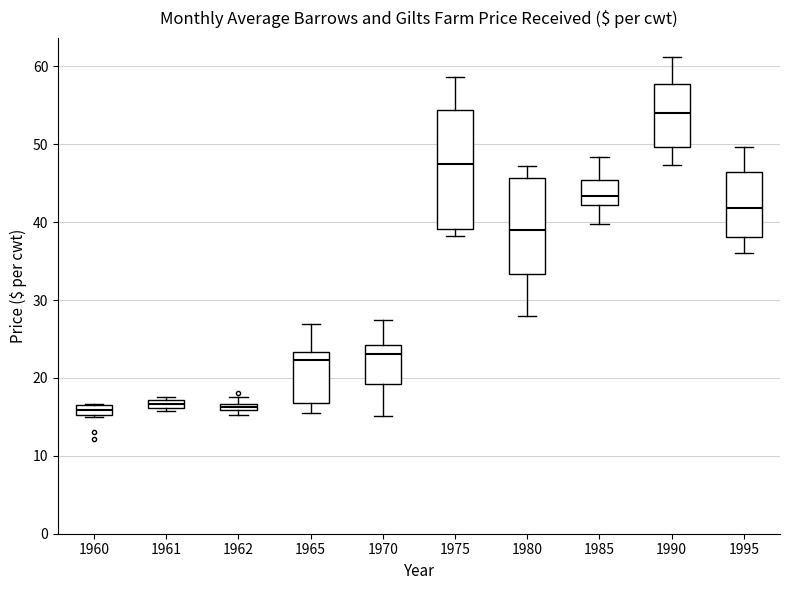

Where is the upper edge of the box at x = 1962 on the y-axis? The values are not printed on the chart, so give them approximately, as read against the axis.

17